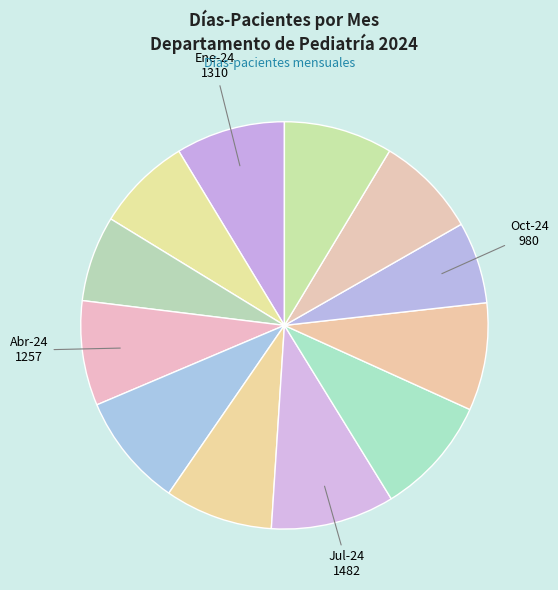

To the nearest percent, what is the average slice percentage?

8%